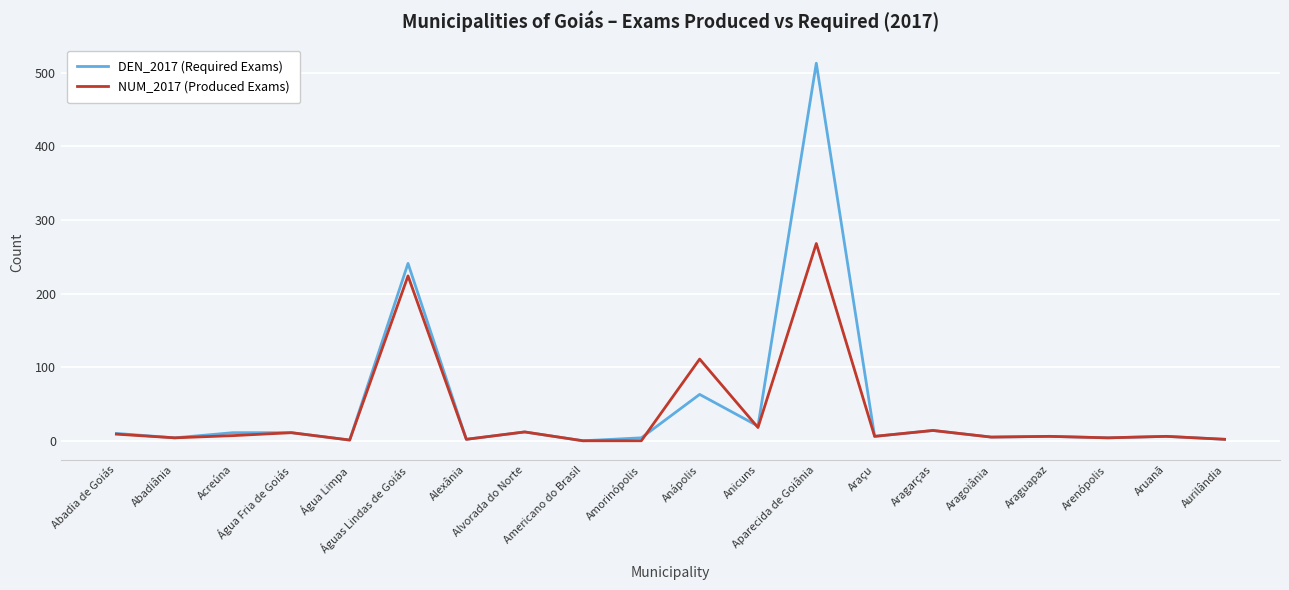

What position from the right is Alvorada do Norte?

13